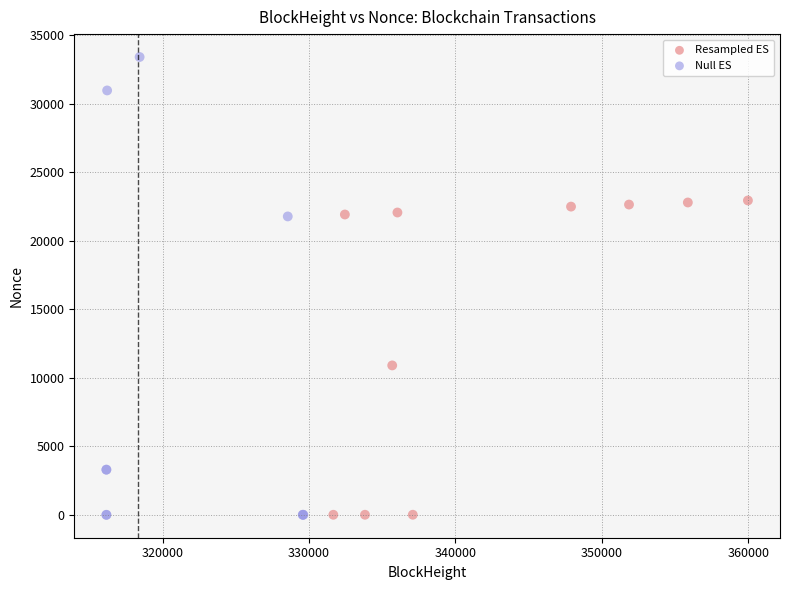

Which series has the widest spread of Y values?

Null ES